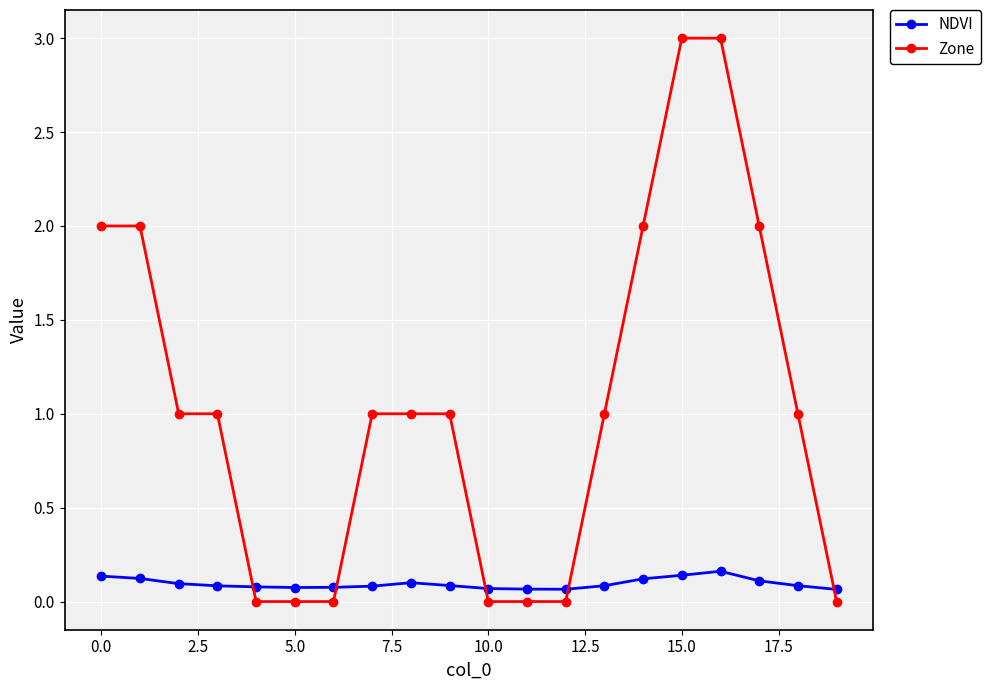

Which series has the largest total across all categories?

Zone